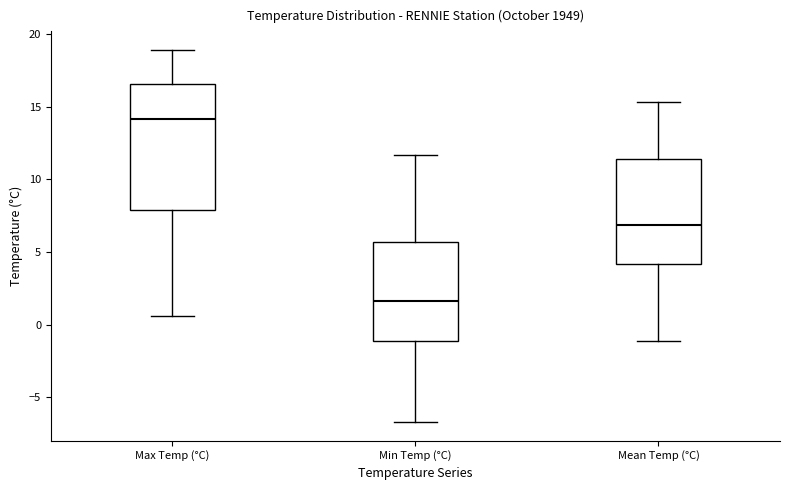

Which box has the lowest median line?

Min Temp (°C)